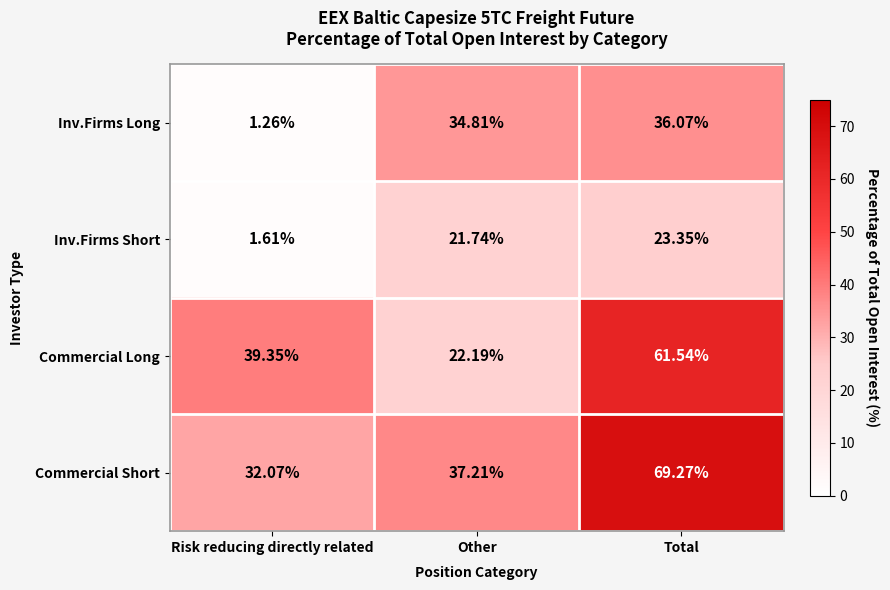

Which category has the lowest value across all series?

Risk reducing directly related